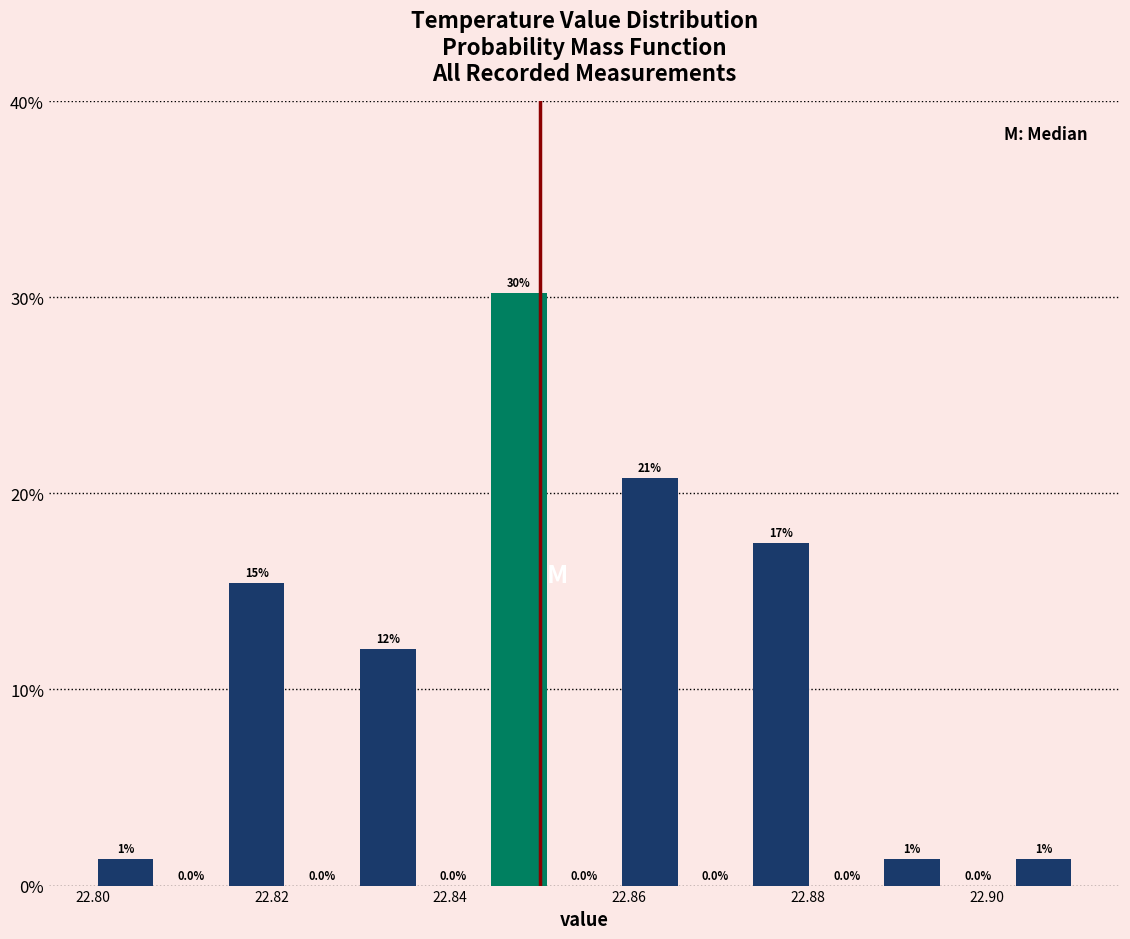

Read against the x-axis, roughly where is the centre of the tallest bar?

22.848